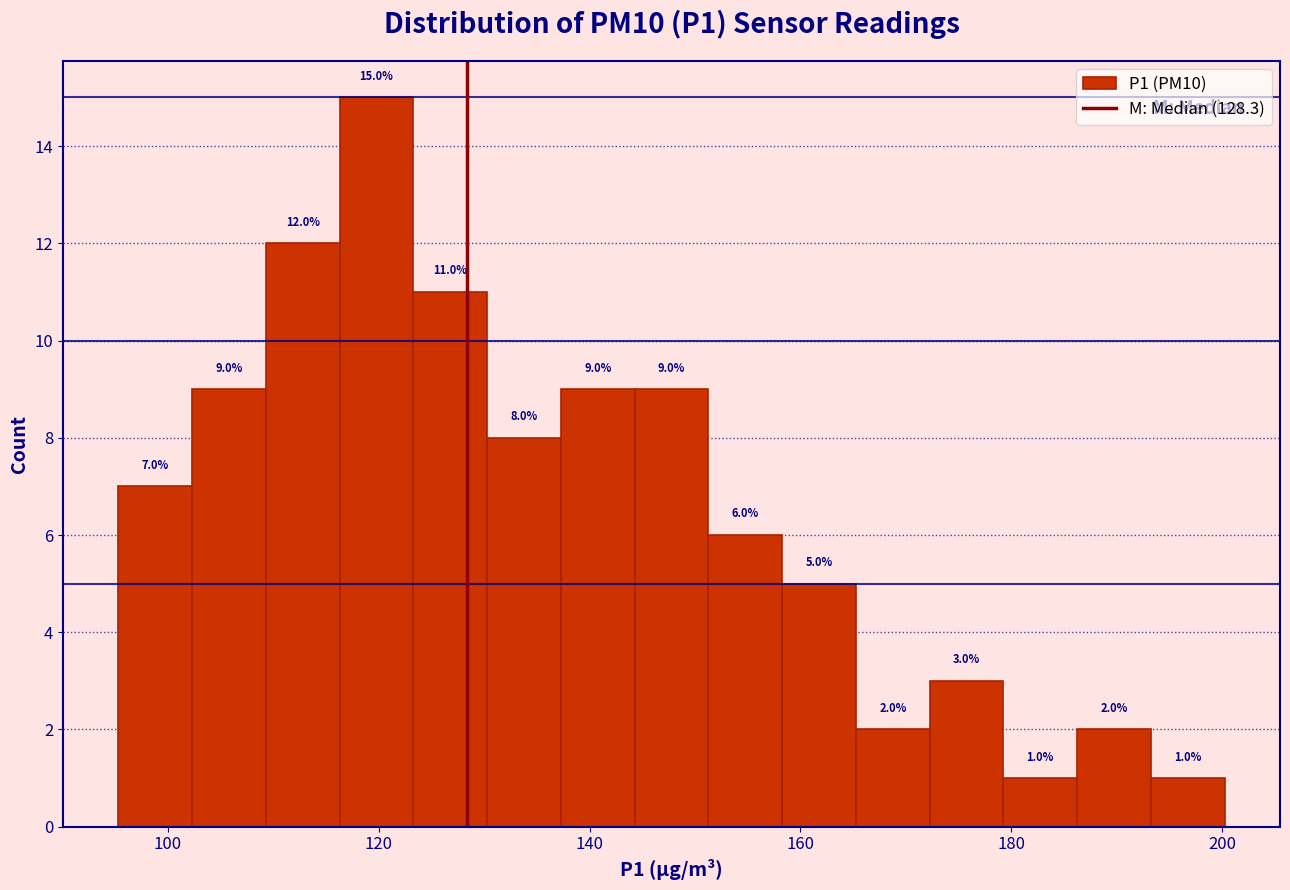

Read against the x-axis, roughly where is the centre of the tallest bar?

120